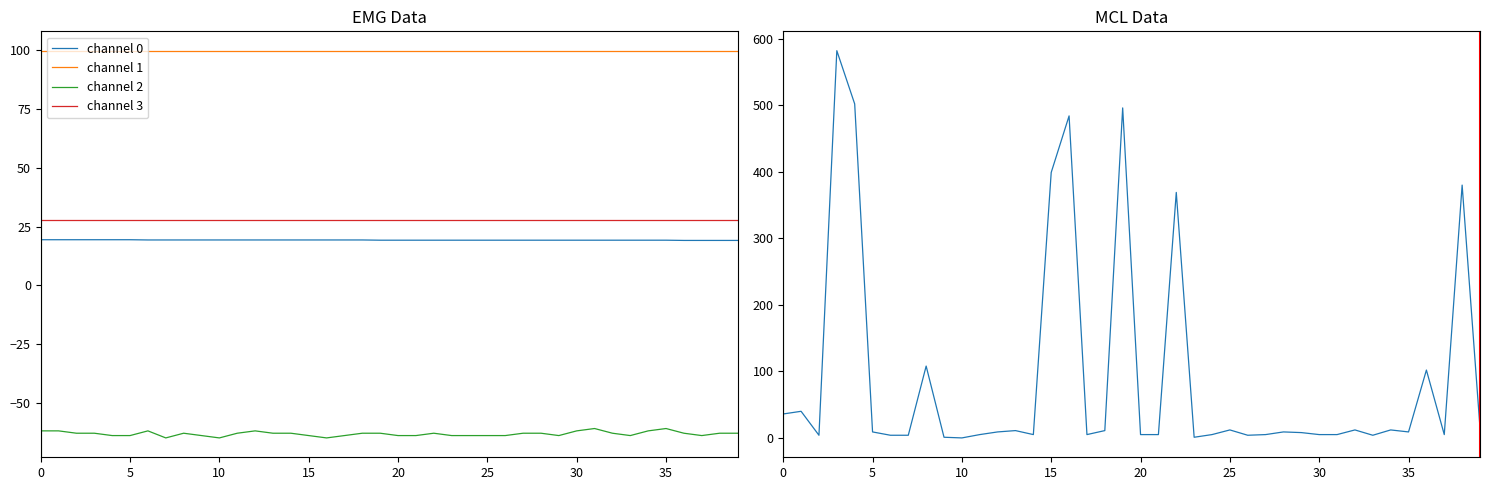

Does the chart display data point markers on the line(s)?

No